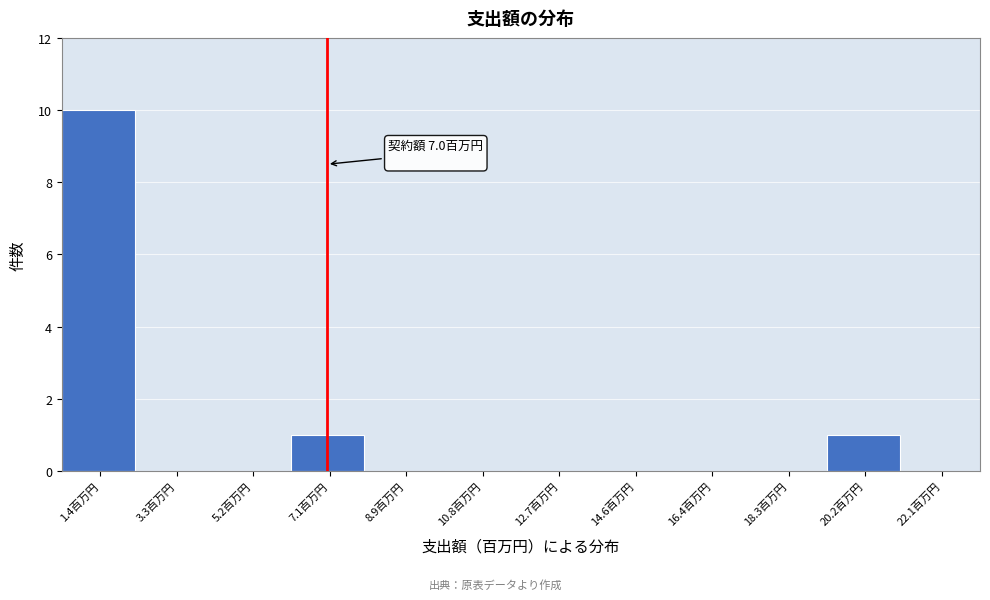

Over which range of the x-axis is the bar tallest?

0.6 to 2.4